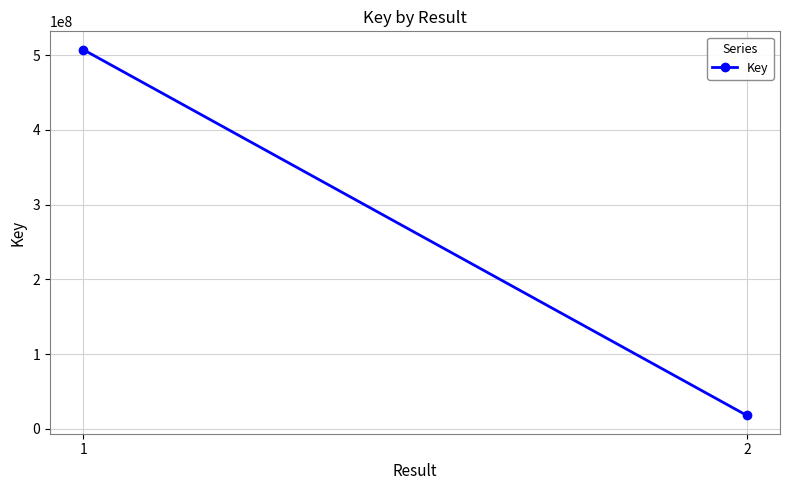

What is the value of the 2nd point from the left?

18018998